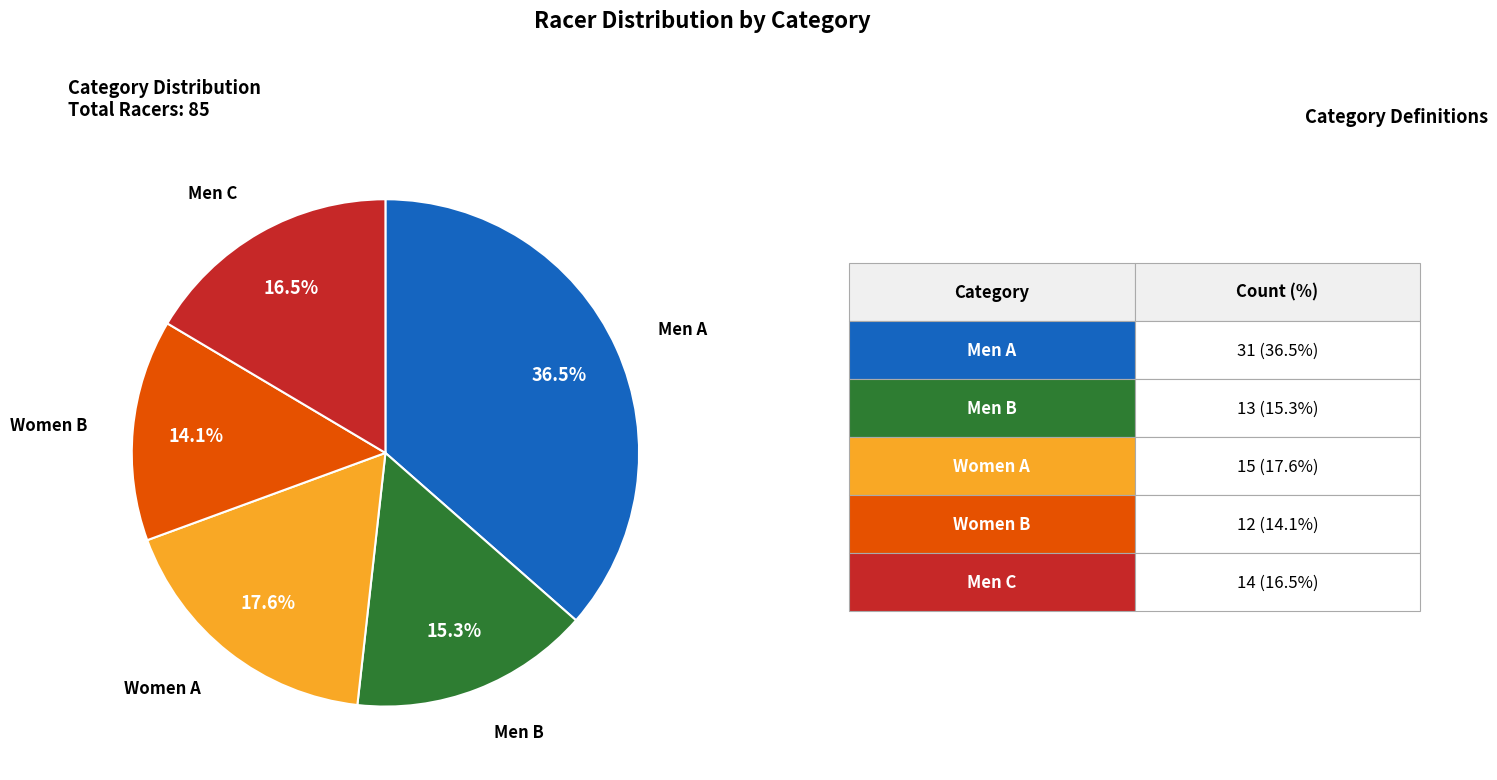

To the nearest percent, what is the average slice percentage?

20%